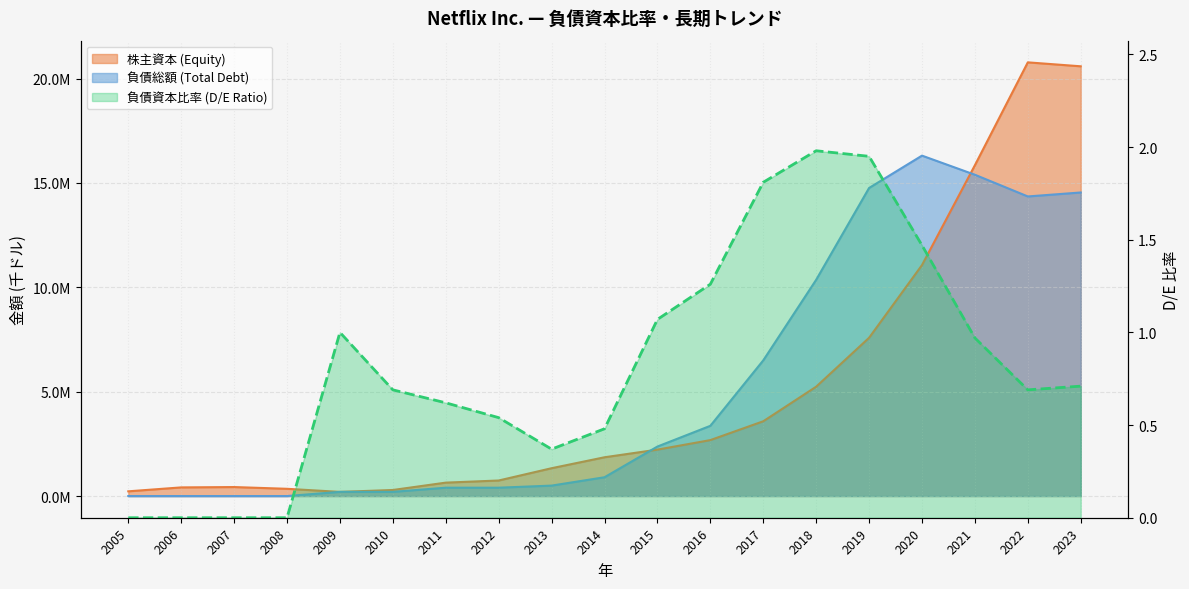

Which label corresponds to the smallest value in the chart?

2005